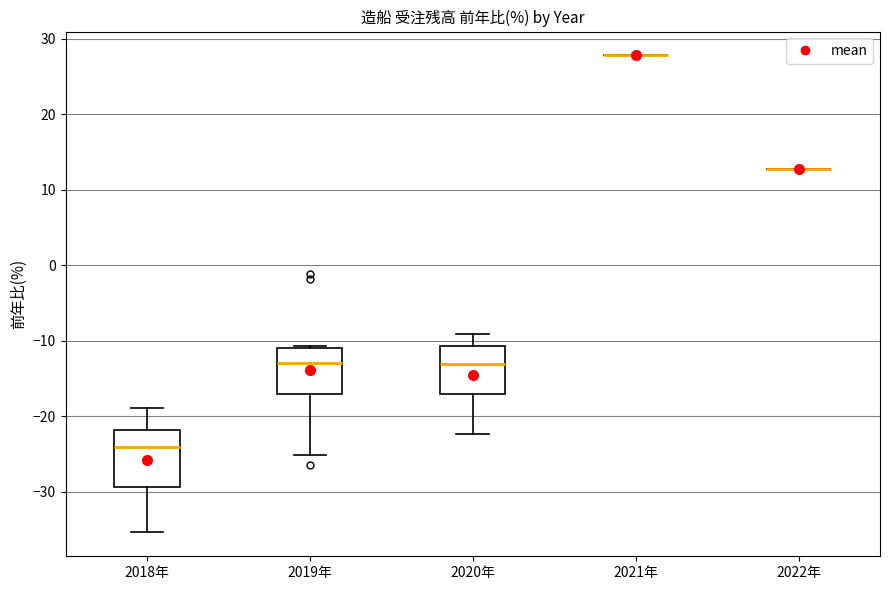

Reading left to right, transcribe this box plot: for each box, give where its median line is, the range the box spans, and where its two whiskers end, as read against the y-axis. The values are not printed on the chart, so give them approximately, as read against the axis.

2018年: median -24, box -29 to -22, whiskers -35 to -19
2019年: median -13, box -17 to -11, whiskers -25 to -11
2020年: median -13, box -17 to -11, whiskers -22 to -9
2021年: box collapsed to a line at 28, whiskers 28 to 28
2022年: box collapsed to a line at 13, whiskers 13 to 13